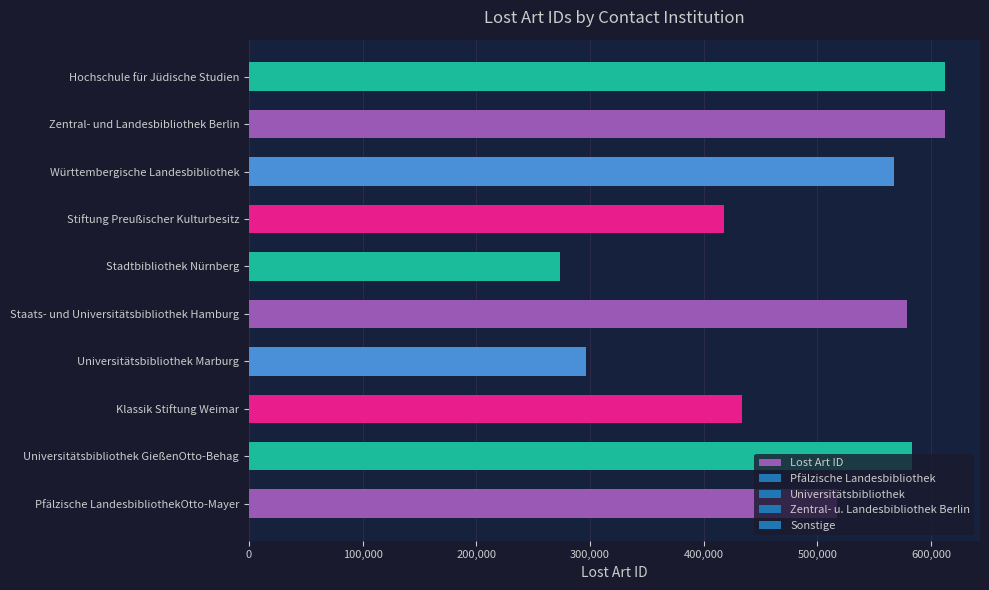

At which label is the value closest to 443176?

Klassik Stiftung Weimar